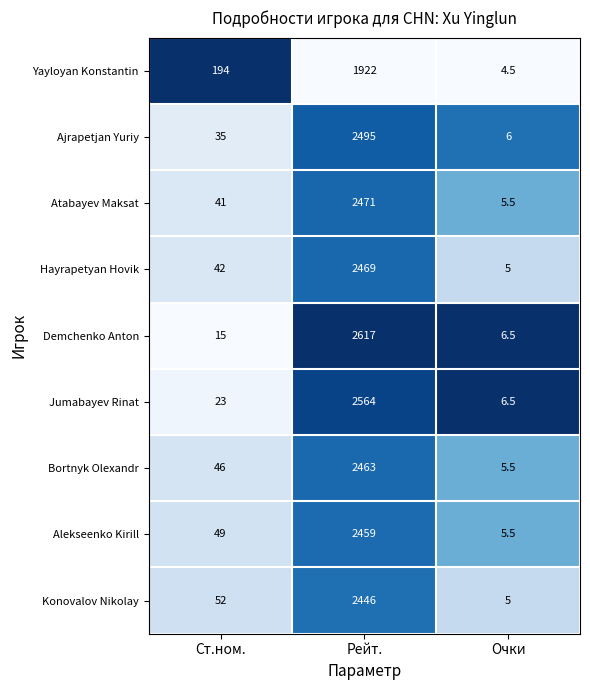

Rank the series by their maximum value, from highest to lowest.

Demchenko Anton, Jumabayev Rinat, Ajrapetjan Yuriy, Atabayev Maksat, Hayrapetyan Hovik, Bortnyk Olexandr, Alekseenko Kirill, Konovalov Nikolay, Yayloyan Konstantin